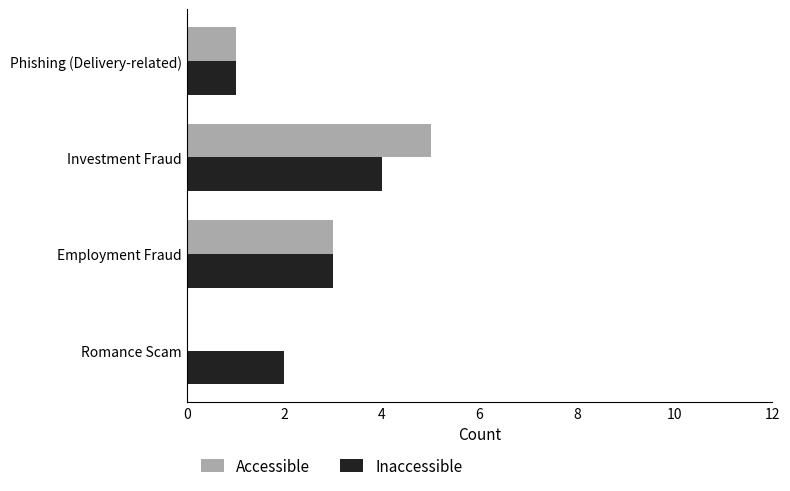

Is it true that Inaccessible equals 1 at Investment Fraud?

False